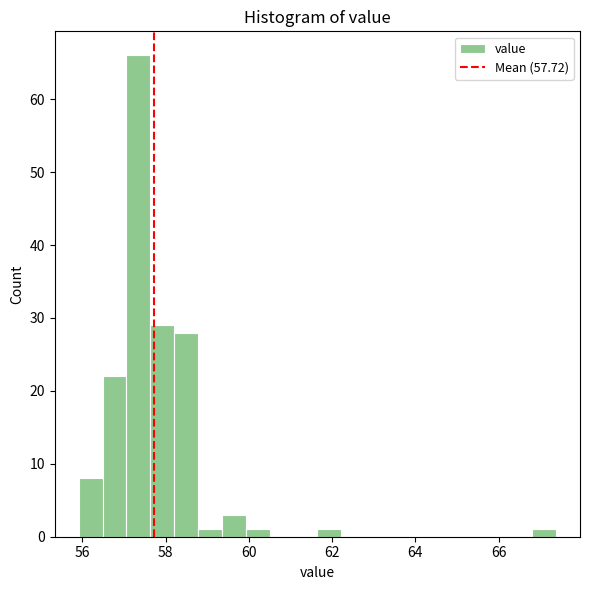

Around what value on the x-axis is the tallest bar? Give the approximate position of its centre, as read against the axis.

57.4